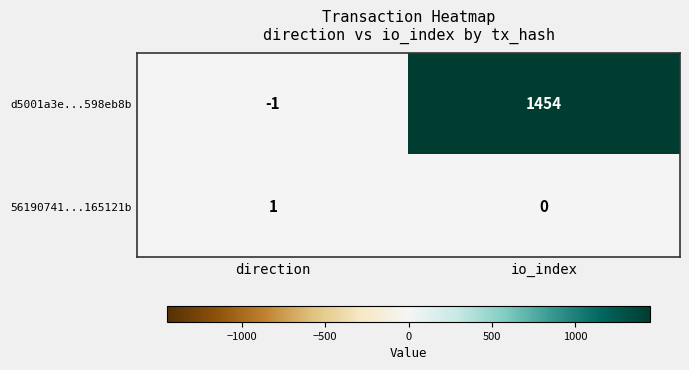

Where is 56190741...165121b nearest to the value 0?

io_index